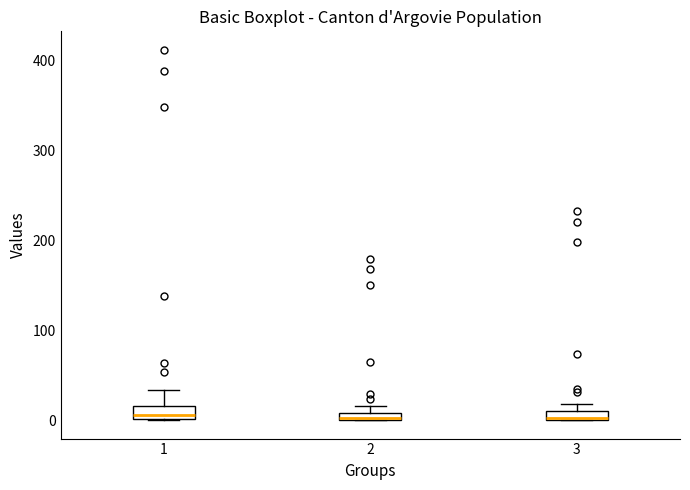

Where is the lower edge of the box at x = 2 on the y-axis? The values are not printed on the chart, so give them approximately, as read against the axis.

0